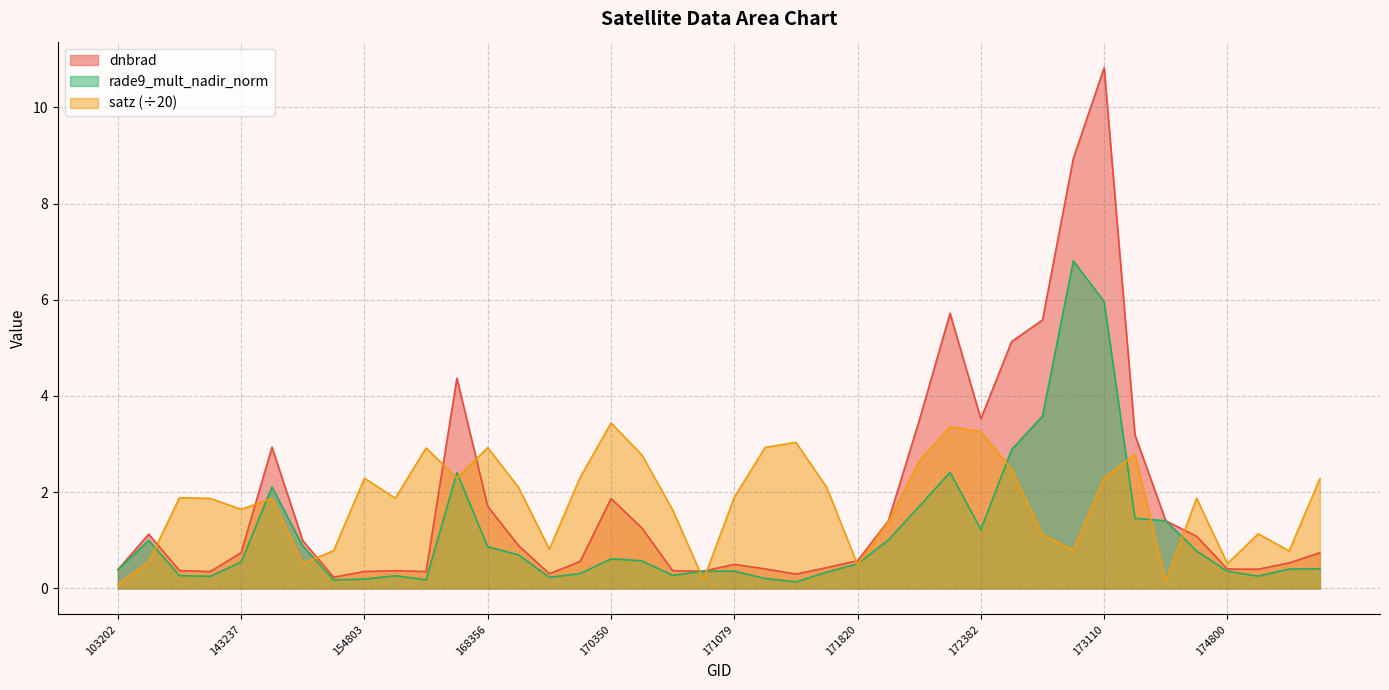

Which series ends up on top after the final intersection of rade9_mult_nadir_norm and satz?

satz